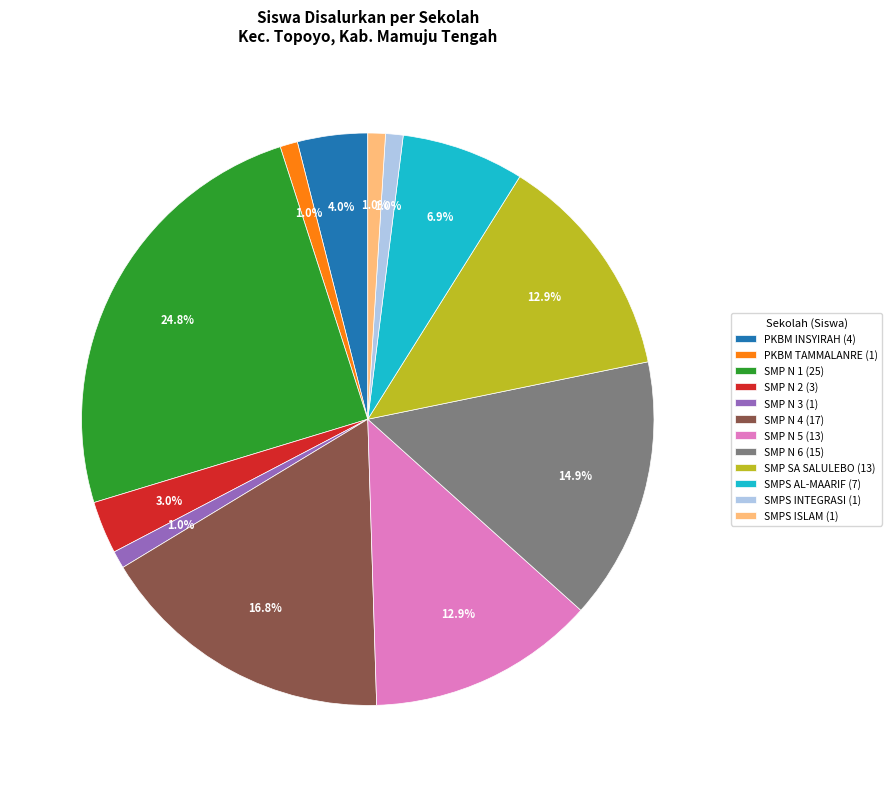

Does any single category account for the majority?

No